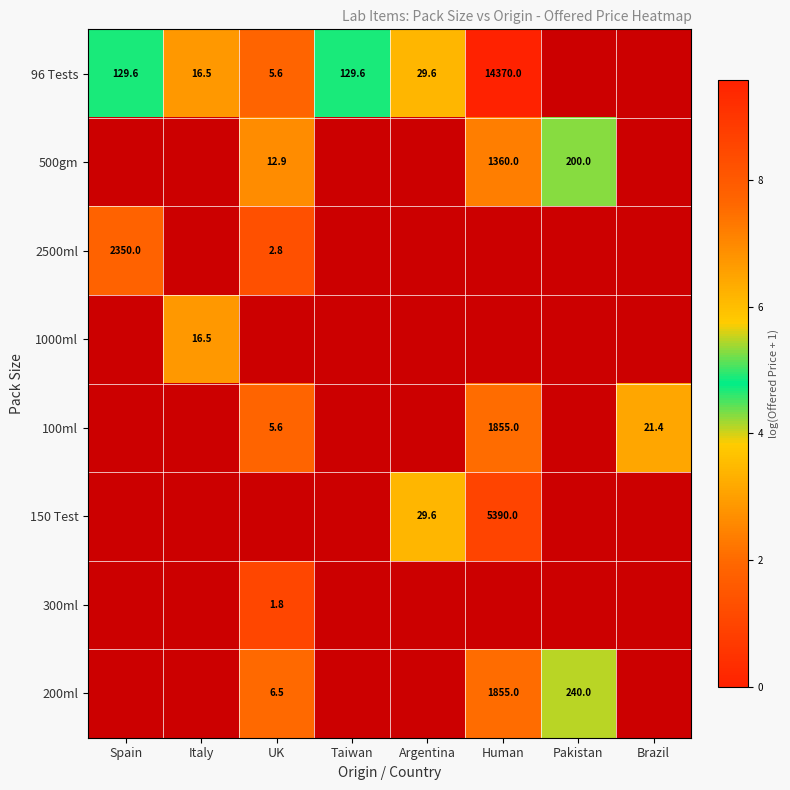

What is the sum of the 96 Tests values at Taiwan and UK?

135.2